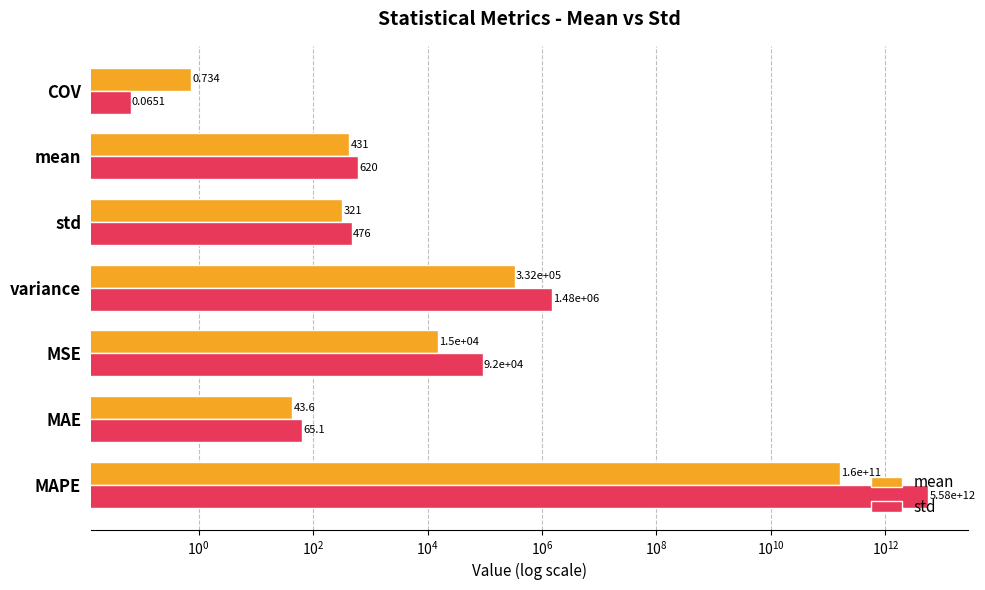

True or false: mean has a value of 0.5 at COV.

False